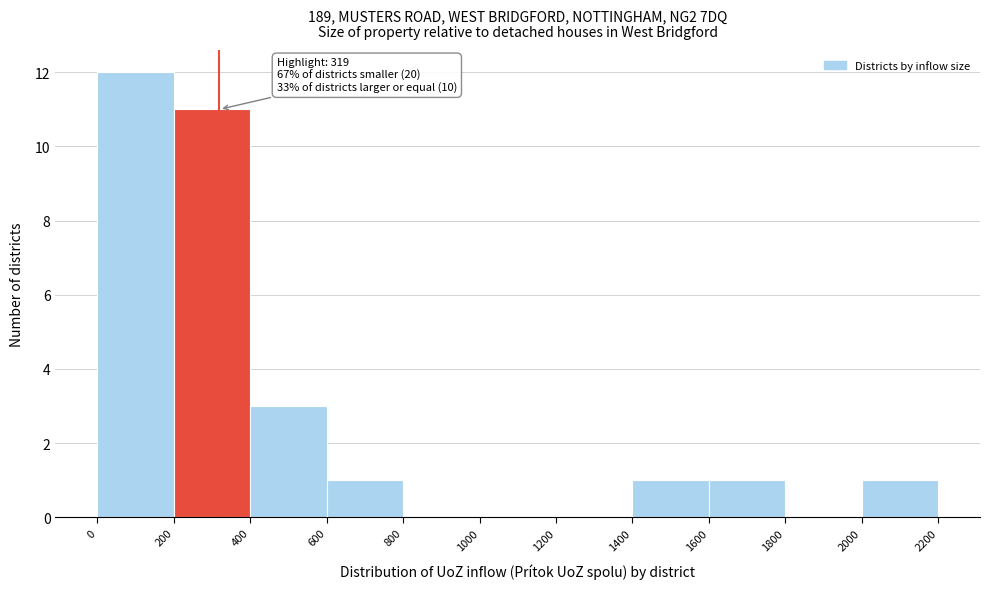

Over which range of the x-axis is the bar tallest?

0 to 200